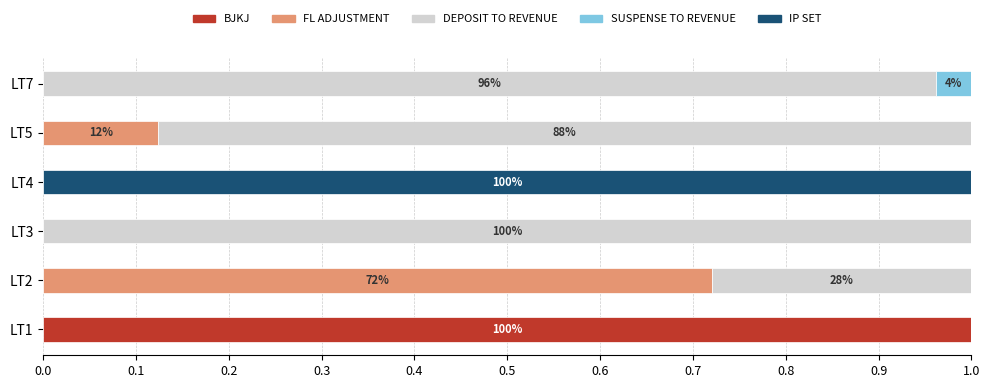

The value of BJKJ at LT3 is 0.6. True or false?

False